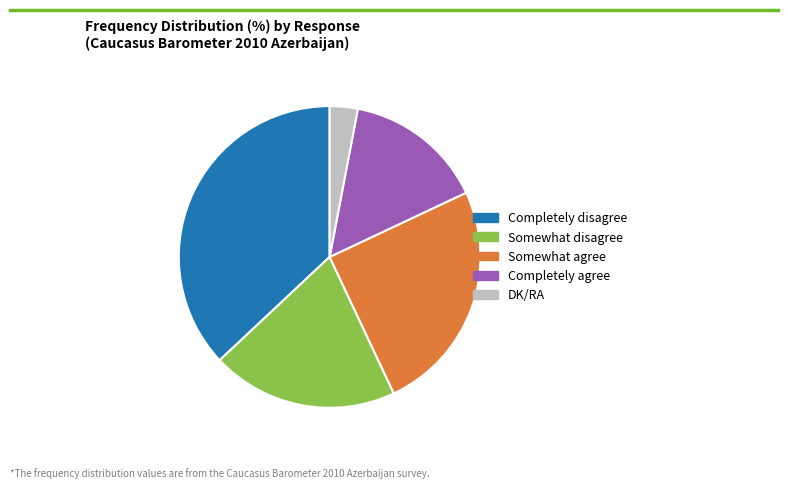

What is the ratio of the value at Completely disagree to the value at DK/RA?

12.3